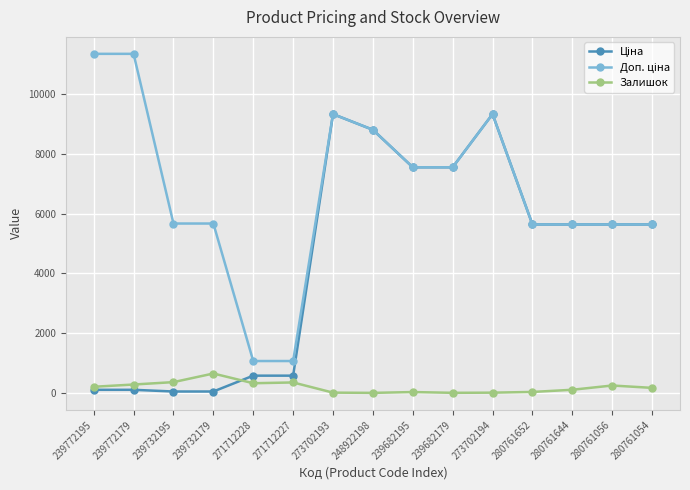

At how many categories does at least one series exceed 8369?

5